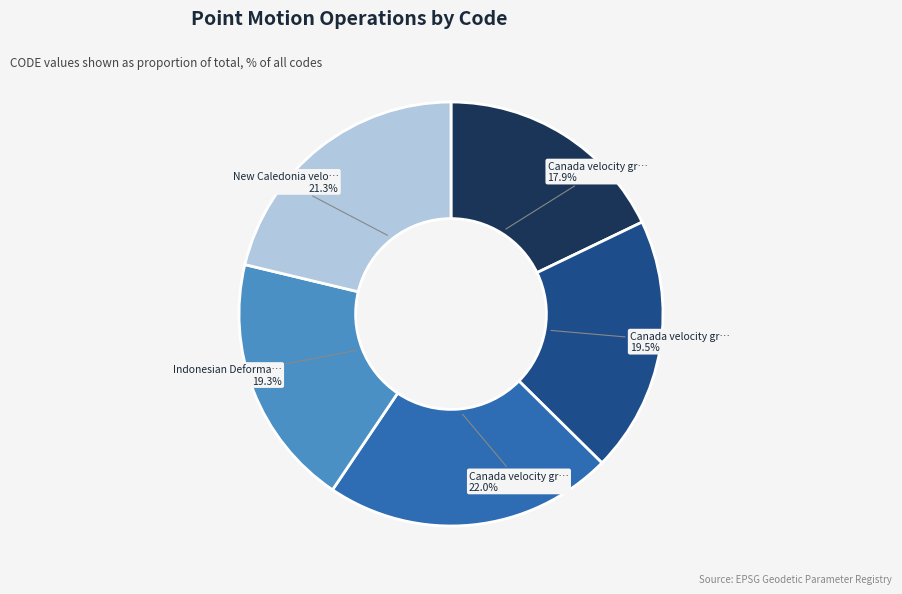

Does any single category account for the majority?

No